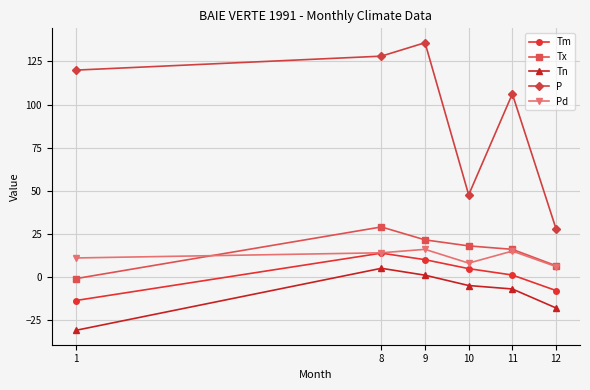

True or false: Tm and Tx cross at least once.

False